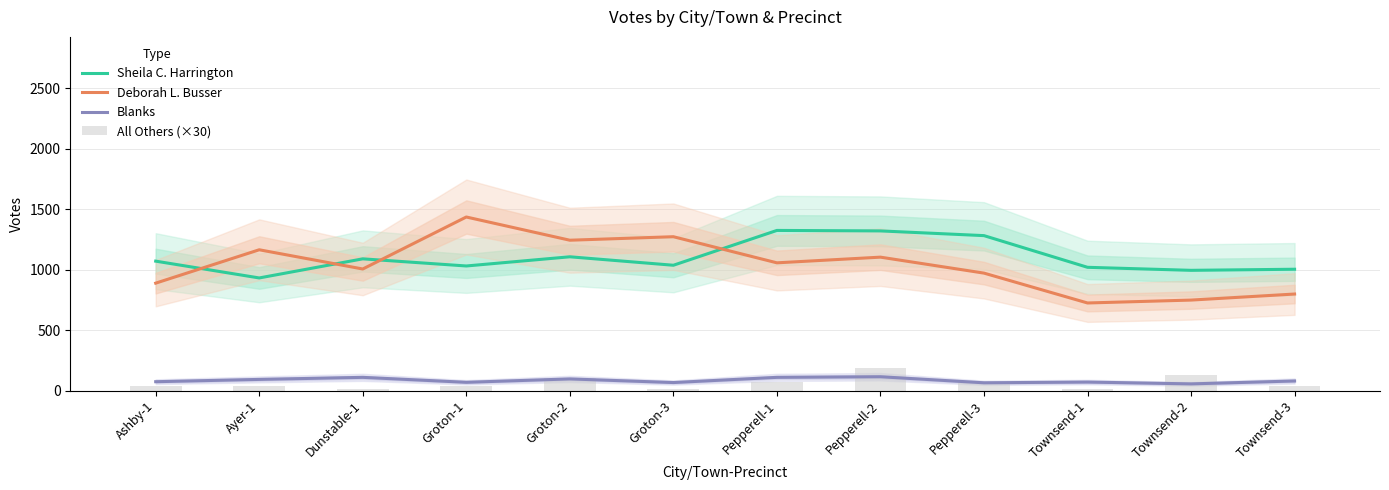

What is the sum of all Deborah L. Busser values?

12407